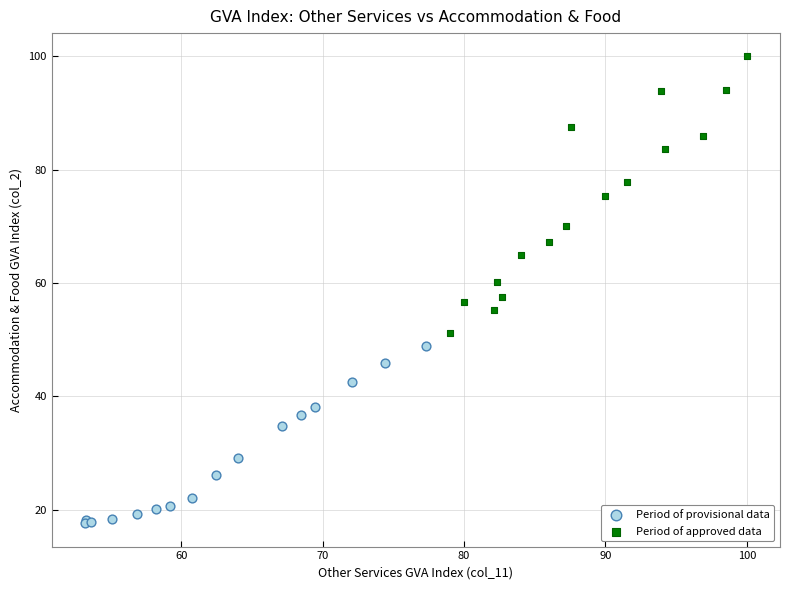

What are all the series names shown in the legend?

Period of provisional data, Period of approved data